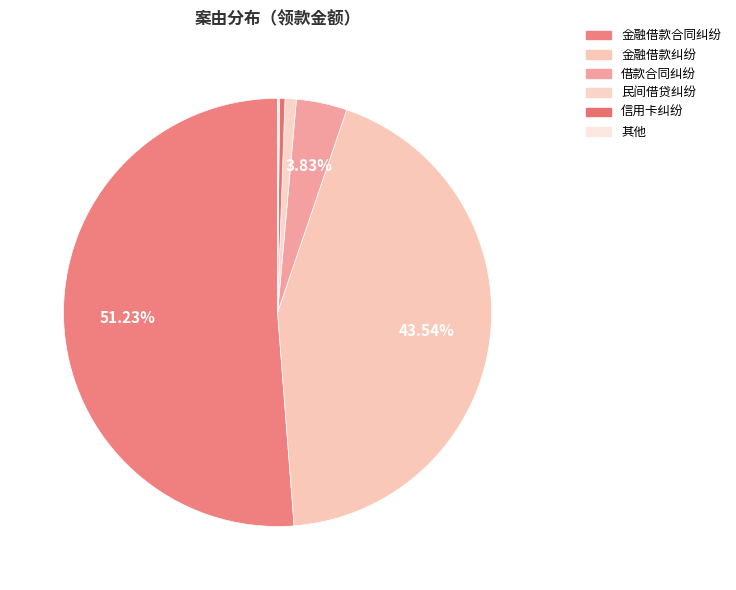

Which slice is the largest?

金融借款合同纠纷